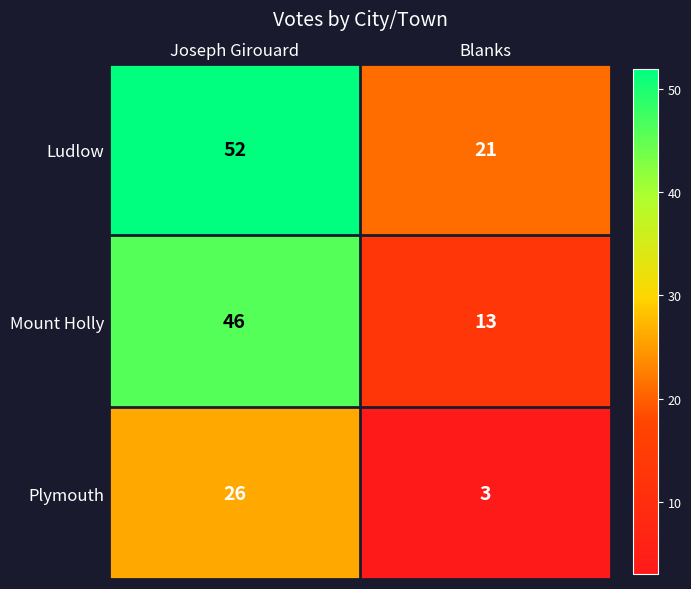

Reading left to right, list all the values displayed in this chart.

Ludlow: Joseph Girouard=52	Blanks=21
Mount Holly: Joseph Girouard=46	Blanks=13
Plymouth: Joseph Girouard=26	Blanks=3